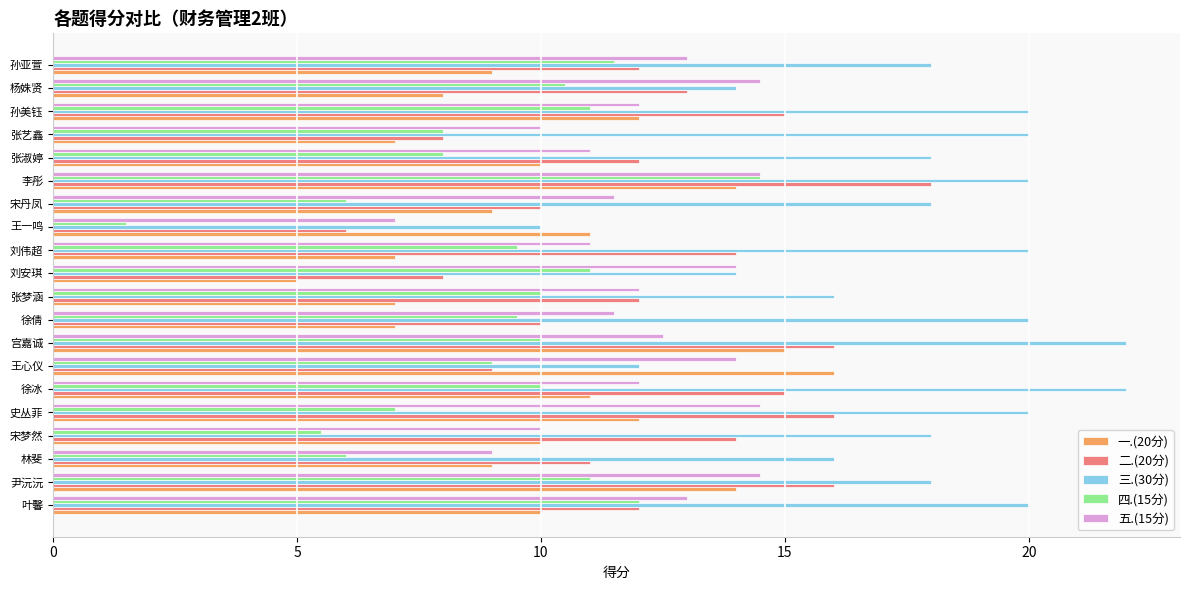

What is the total value across all series at 叶馨?

67.0